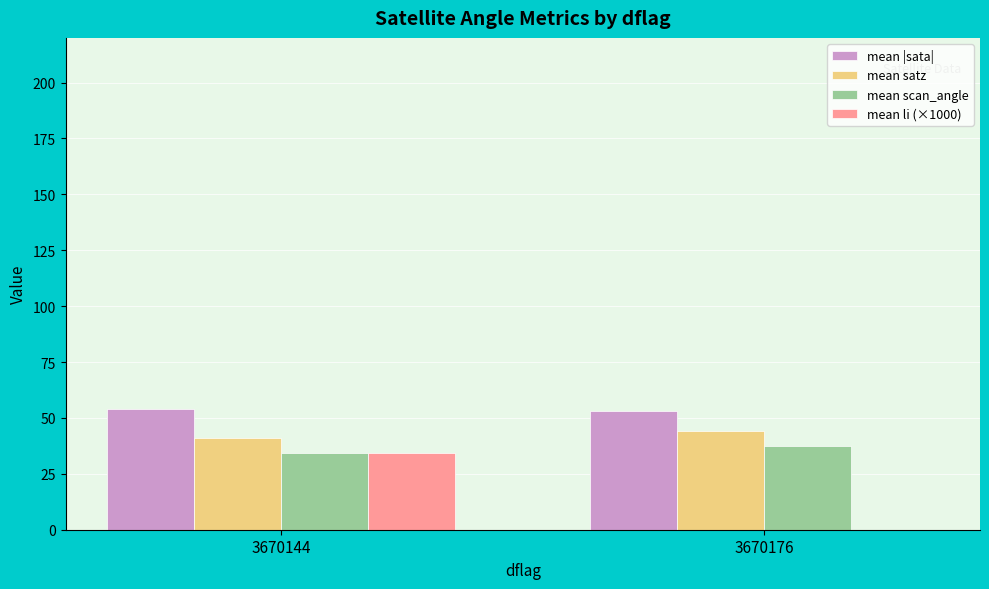

Where does the mean li (×1000) series first go above 34?

3670144